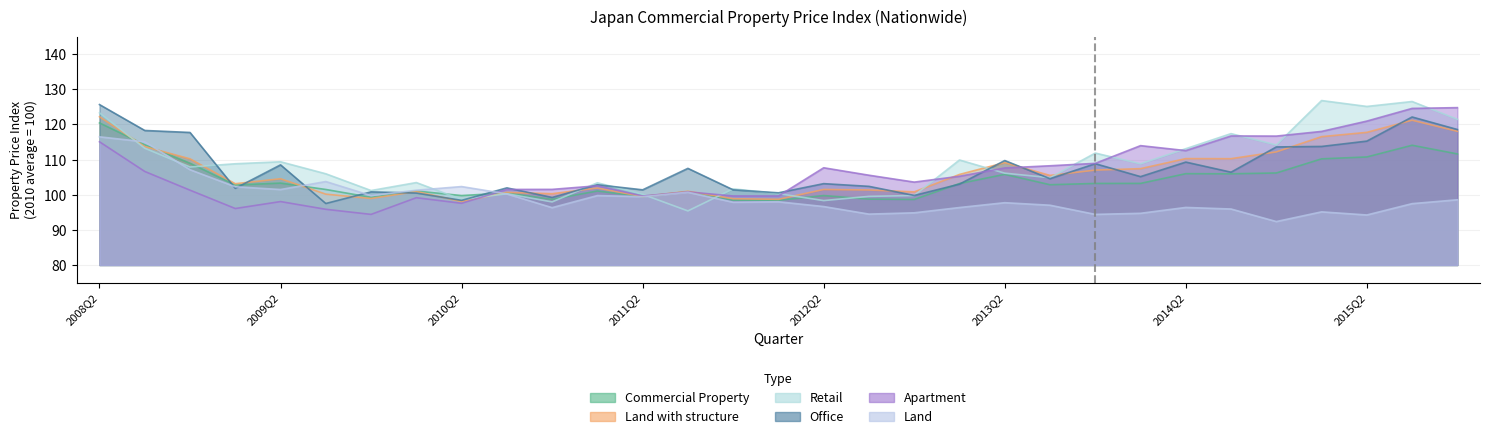

What position from the right is 17?

14